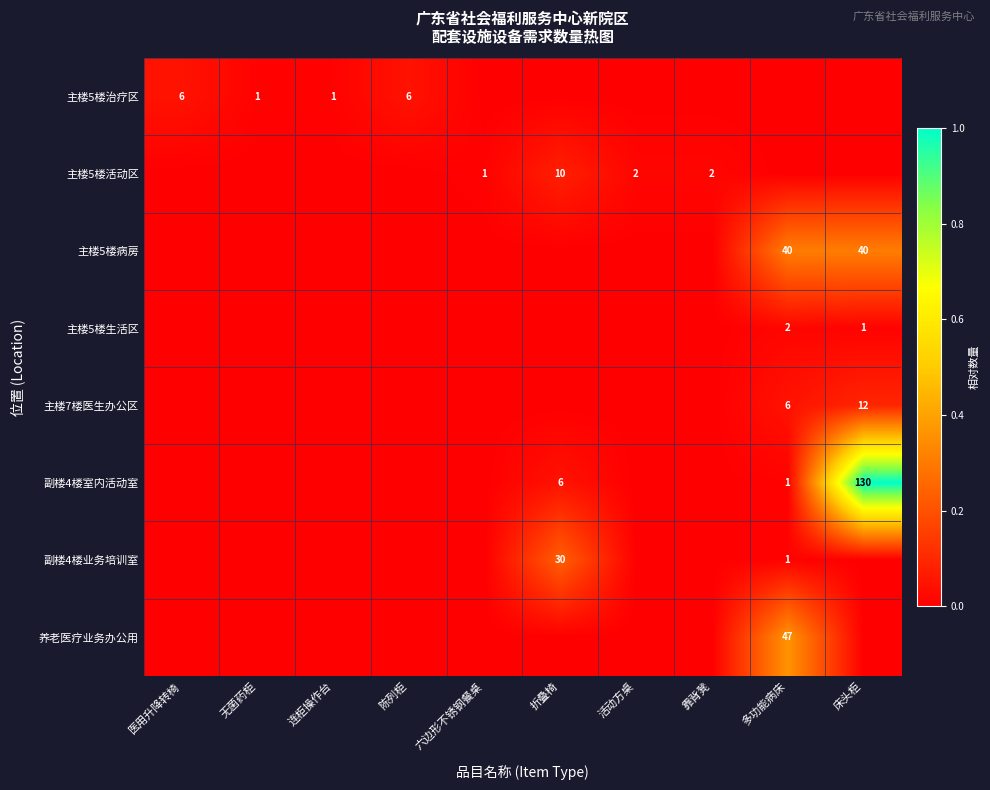

True or false: 副楼4楼室内活动室 has a value of 1 at 多功能病床.

True